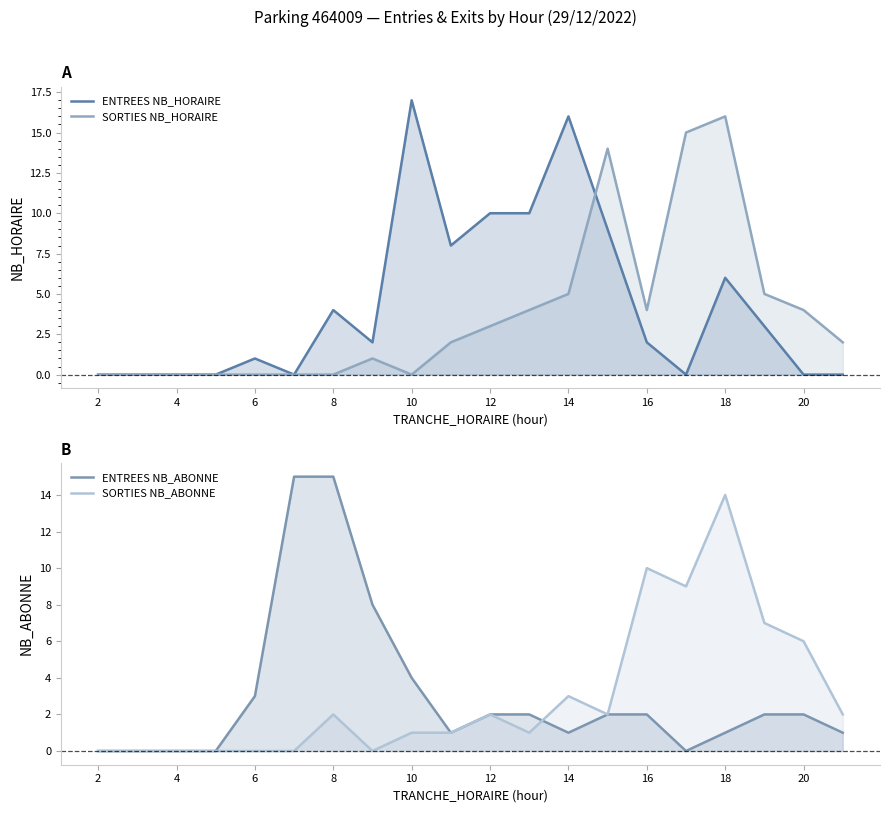

What is the average value of the SORTIES NB_HORAIRE series?

4